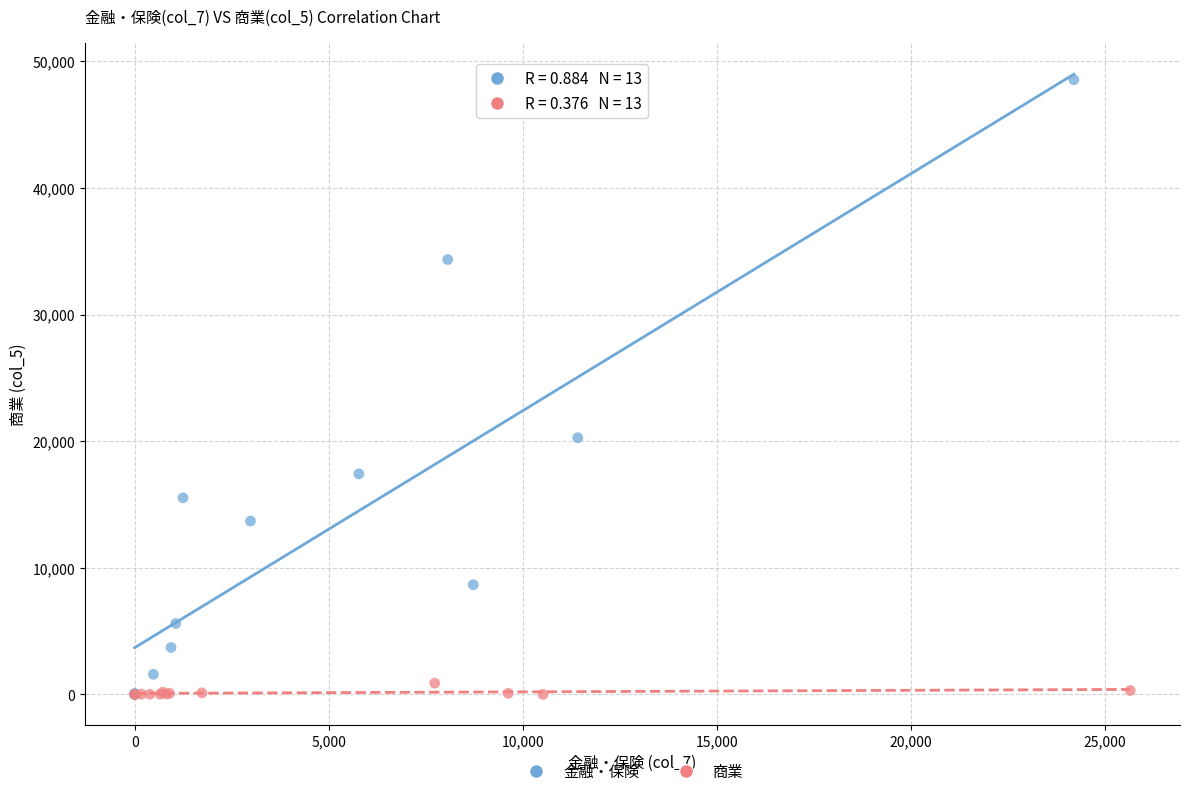

Which series contains the highest Y value?

金融・保険